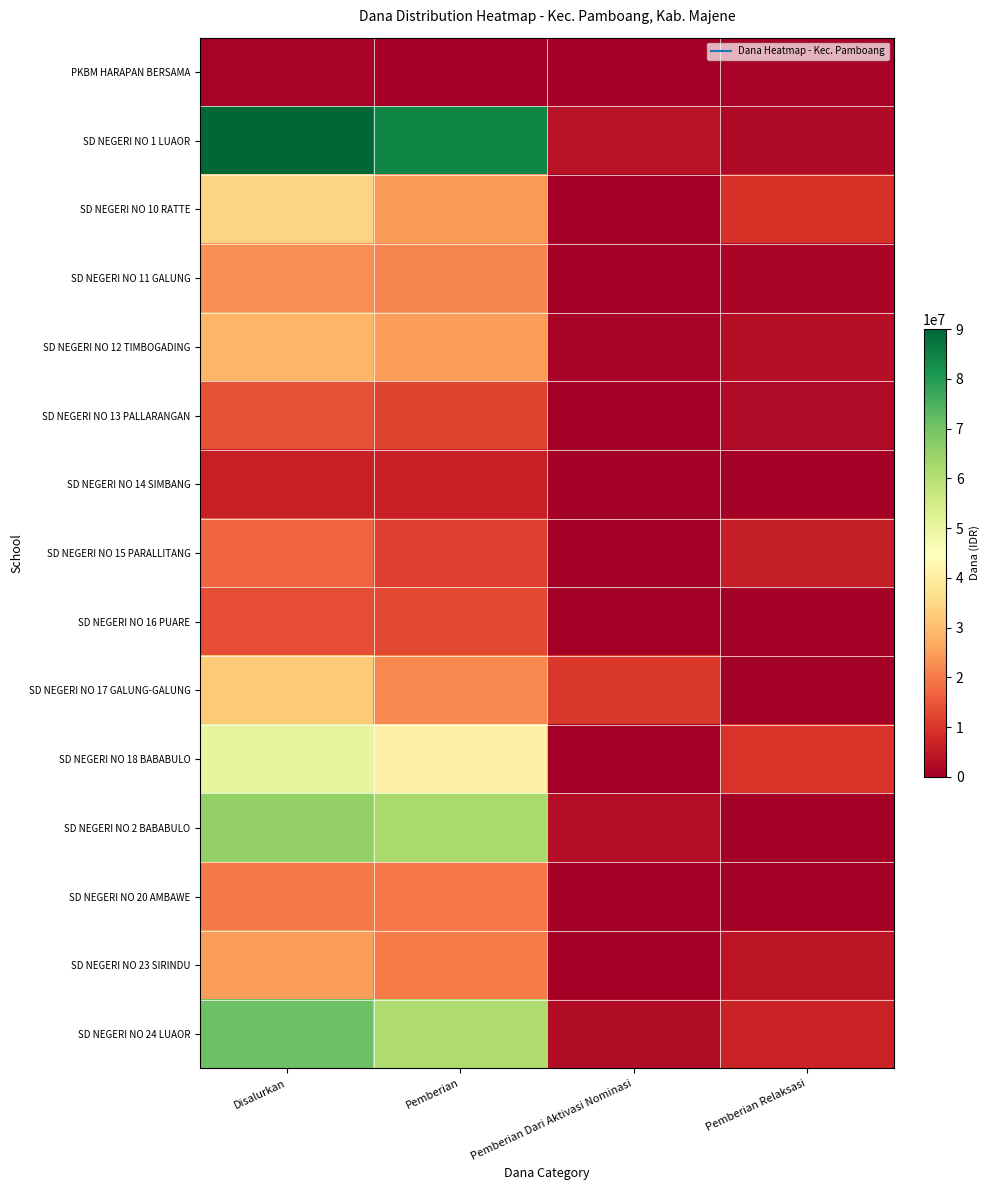

Rank the series at Disalurkan from highest to lowest value.

SD NEGERI NO 1 LUAOR, SD NEGERI NO 24 LUAOR, SD NEGERI NO 2 BABABULO, SD NEGERI NO 18 BABABULO, SD NEGERI NO 10 RATTE, SD NEGERI NO 17 GALUNG-GALUNG, SD NEGERI NO 12 TIMBOGADING, SD NEGERI NO 23 SIRINDU, SD NEGERI NO 11 GALUNG, SD NEGERI NO 20 AMBAWE, SD NEGERI NO 15 PARALLITANG, SD NEGERI NO 13 PALLARANGAN, SD NEGERI NO 16 PUARE, SD NEGERI NO 14 SIMBANG, PKBM HARAPAN BERSAMA